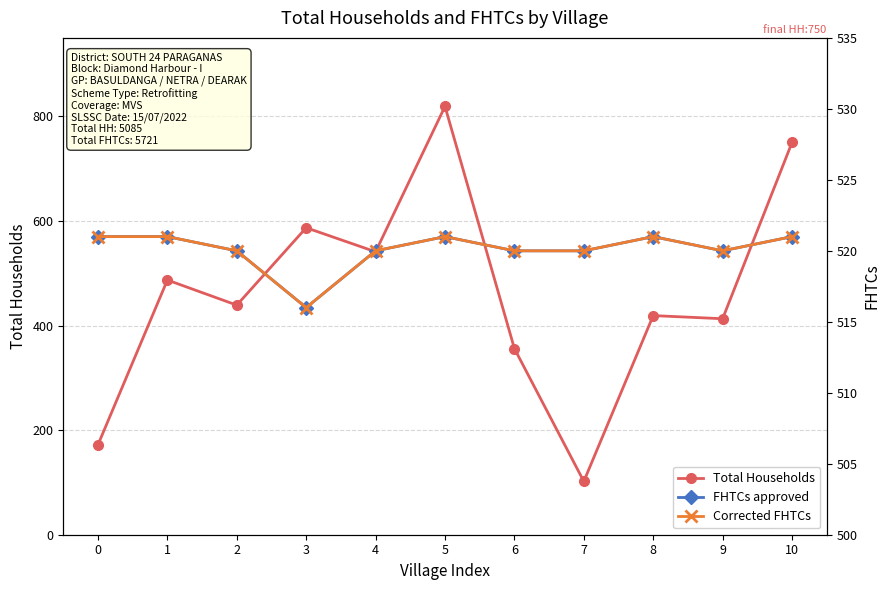

What is the spread (max minus min) of values at 7?

418